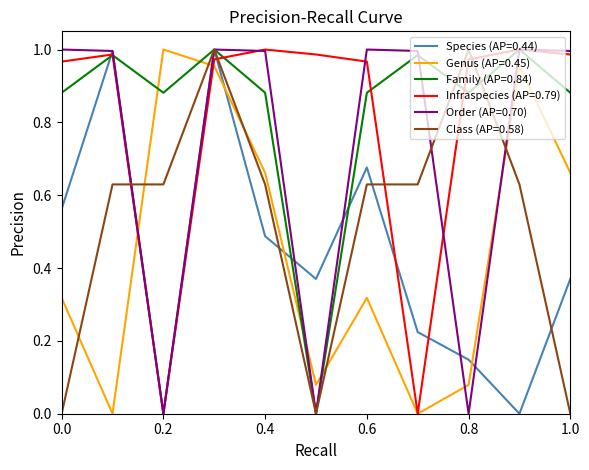

How many intersections are there between Family (AP=0.84) and Genus (AP=0.45)?

4